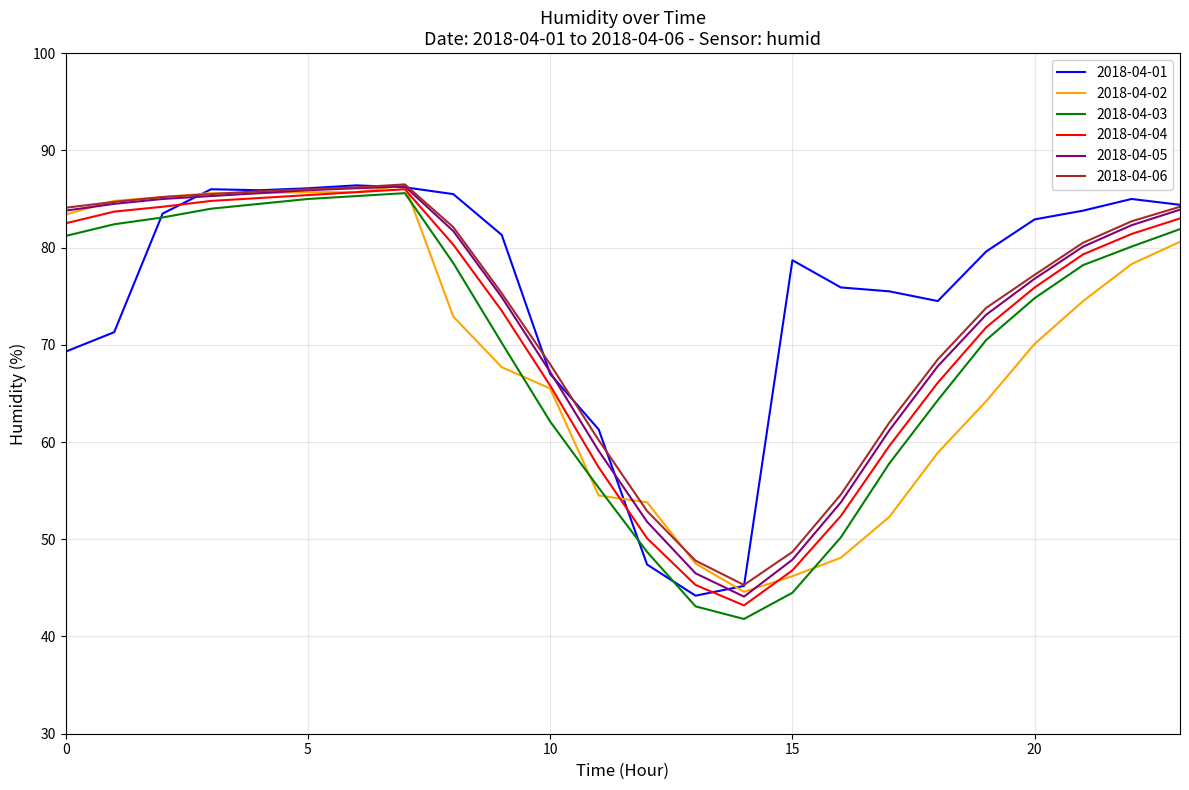

What is the smallest value displayed?

41.8